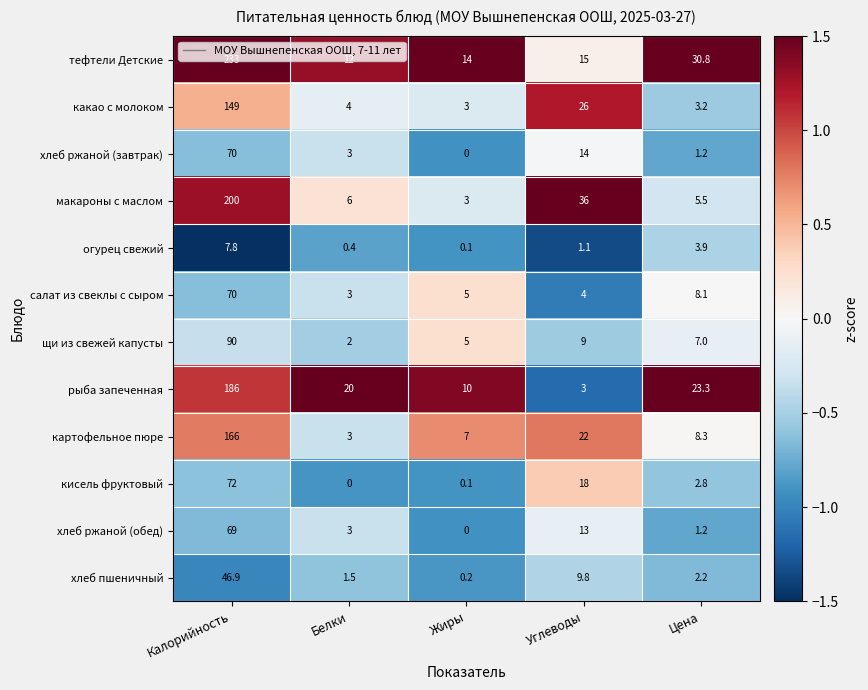

At Углеводы, list the series in order from largest to smallest.

макароны с маслом, какао с молоком, картофельное пюре, кисель фруктовый, тефтели Детские, хлеб ржаной (завтрак), хлеб ржаной (обед), хлеб пшеничный, щи из свежей капусты, салат из свеклы с сыром, рыба запеченная, огурец свежий